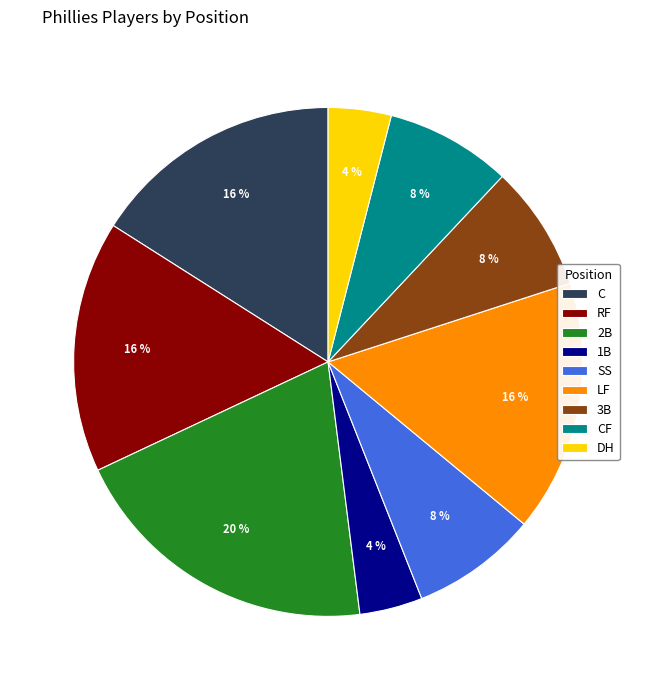

Is it true that 1B is 4% of the pie?

True